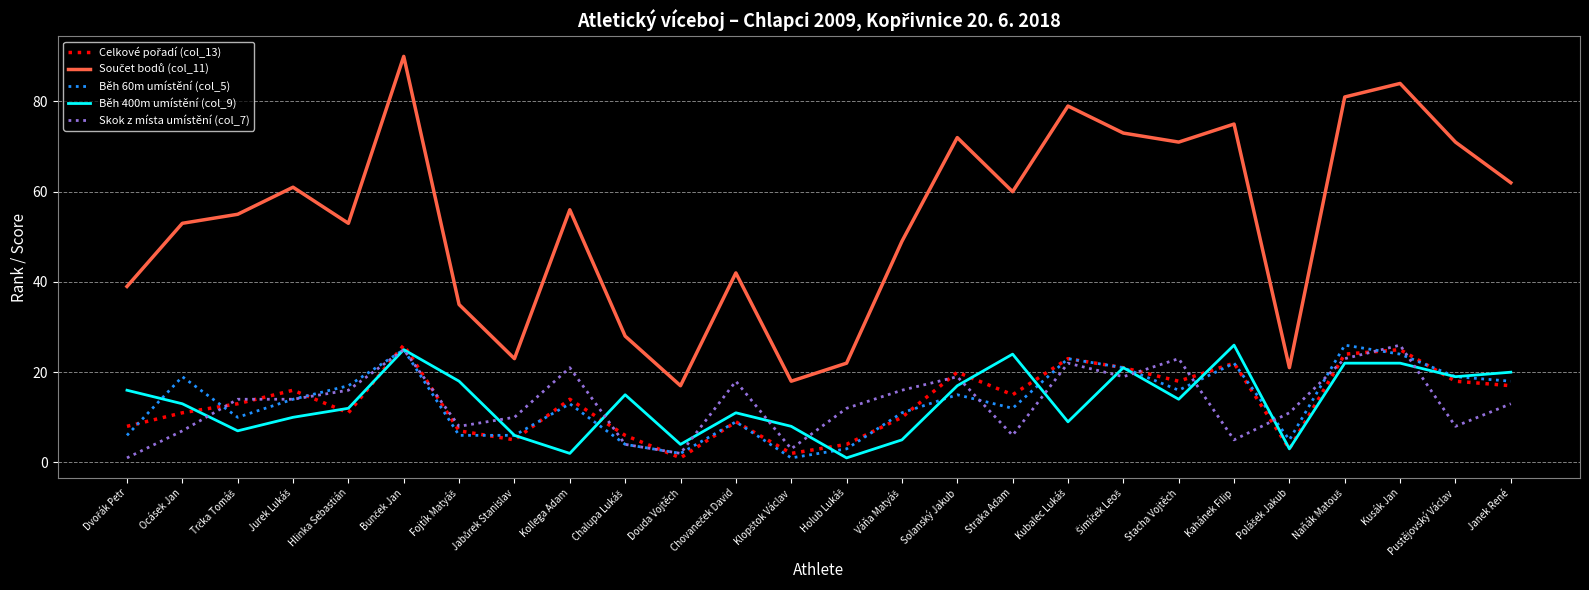

Is this an area chart (filled region under the line)?

No